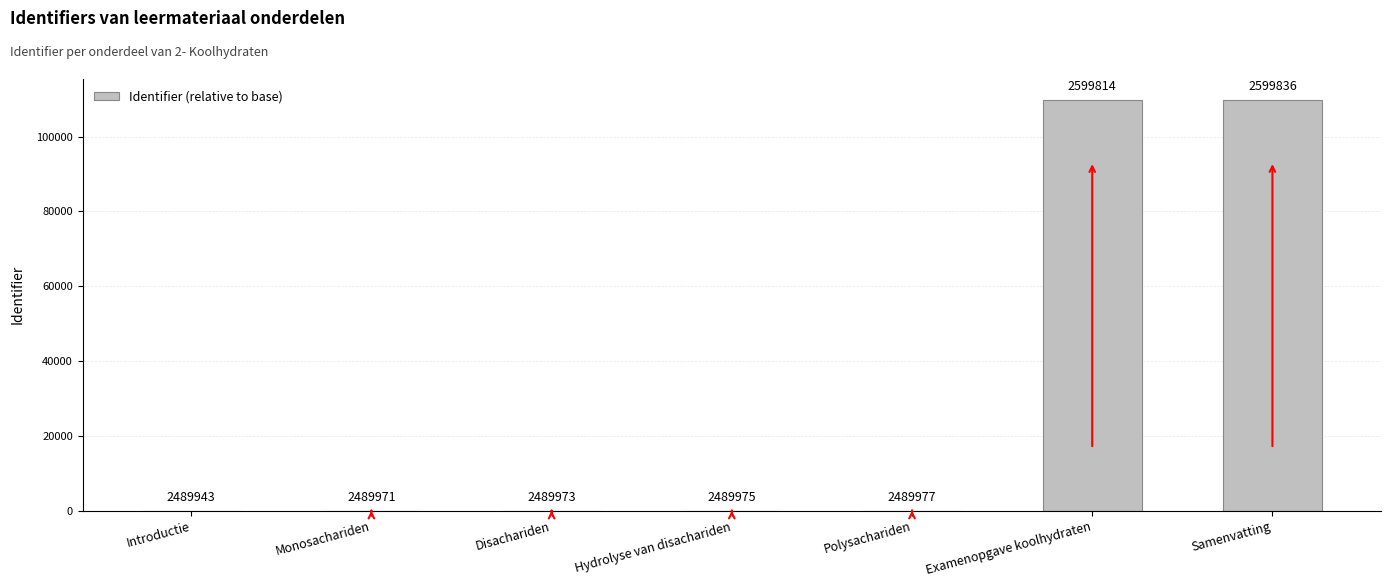

How many positive values are there?

6